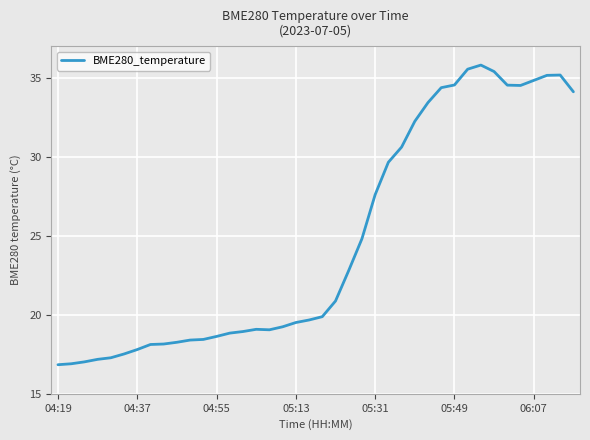

What is the difference between the maximum and minimum values?

19.0